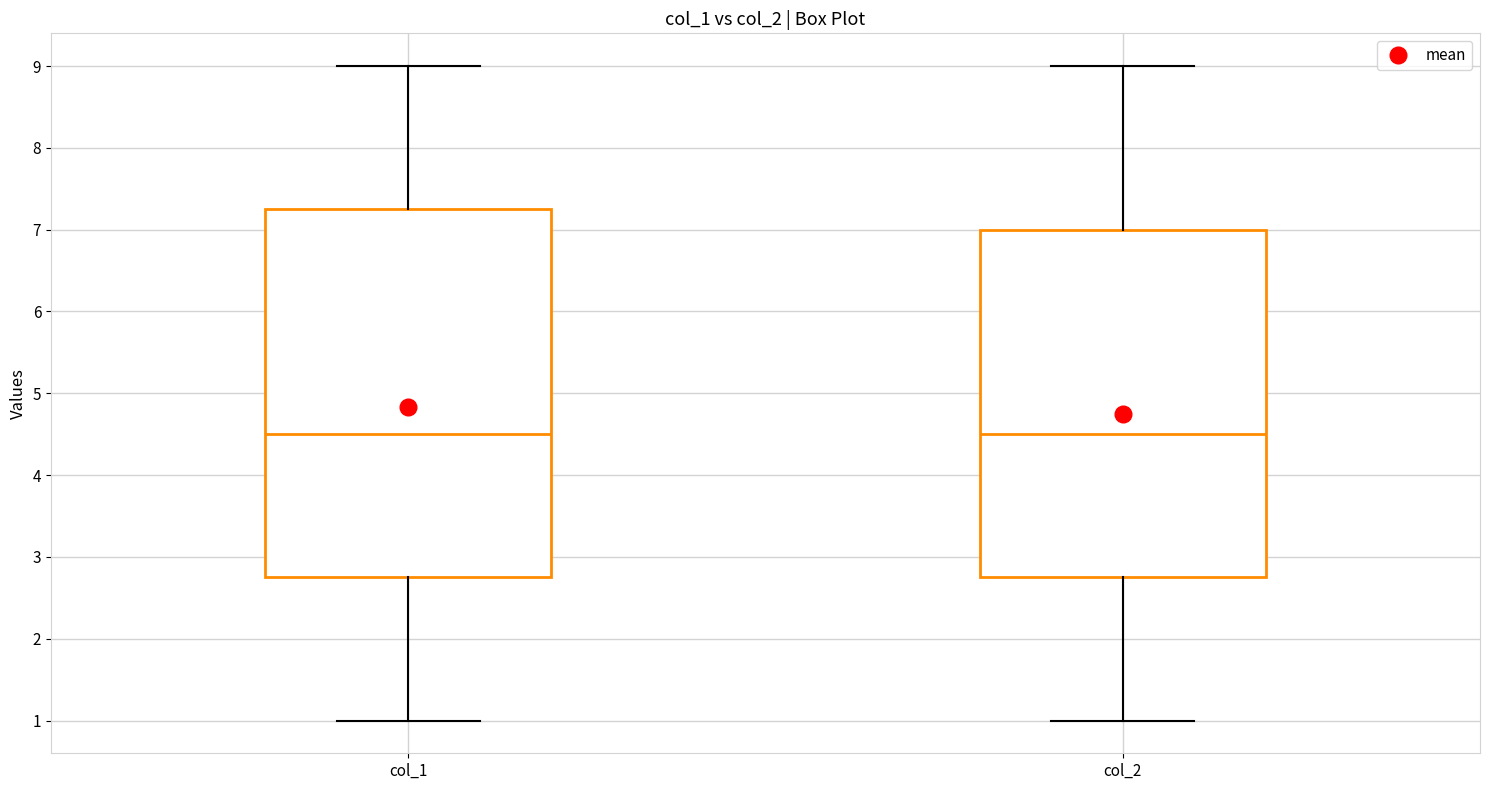

Where does the lower whisker of the box for col_2 end on the y-axis? The values are not printed on the chart, so give them approximately, as read against the axis.

1.0